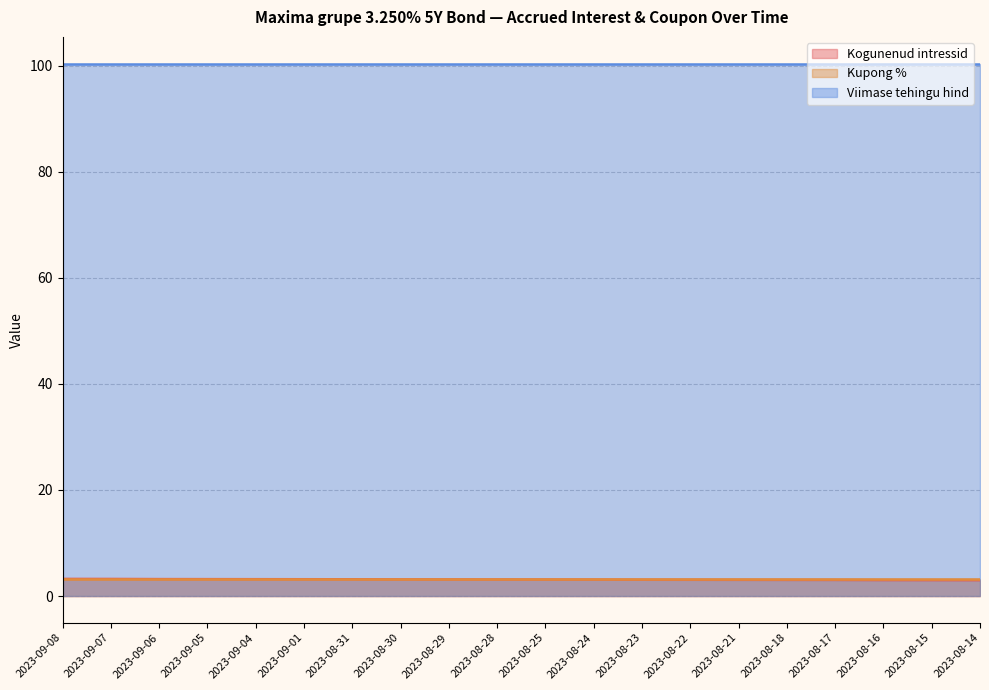

At which category is the sum across all series the highest?

2023-09-08